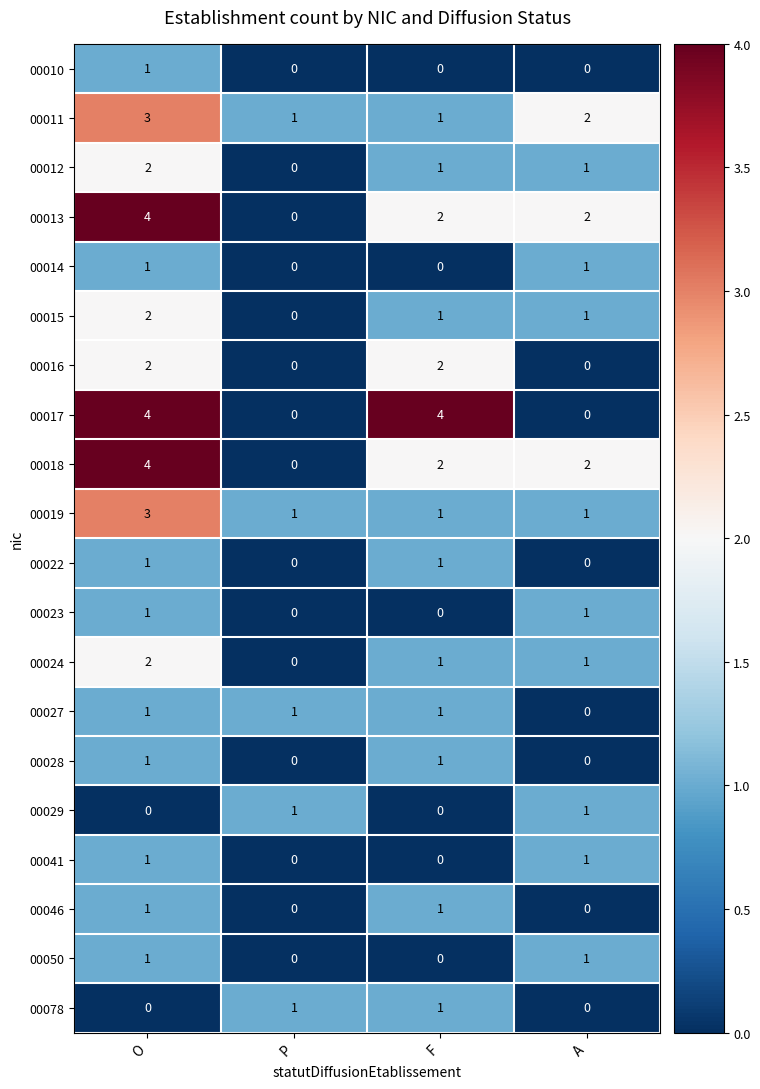

True or false: 00012 has a value of 3 at O.

False